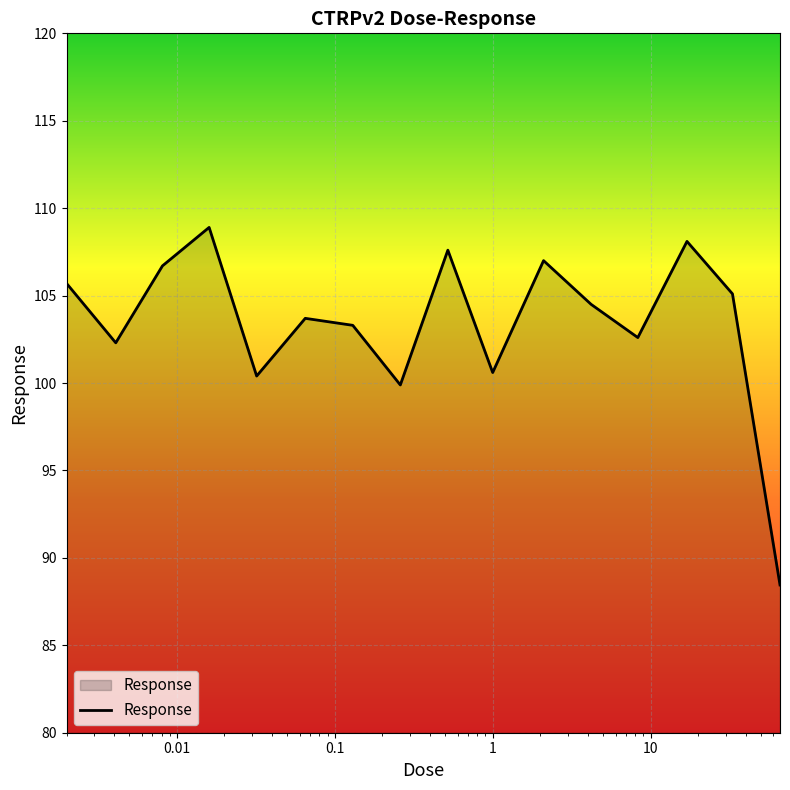

What is the smallest value displayed?

88.5